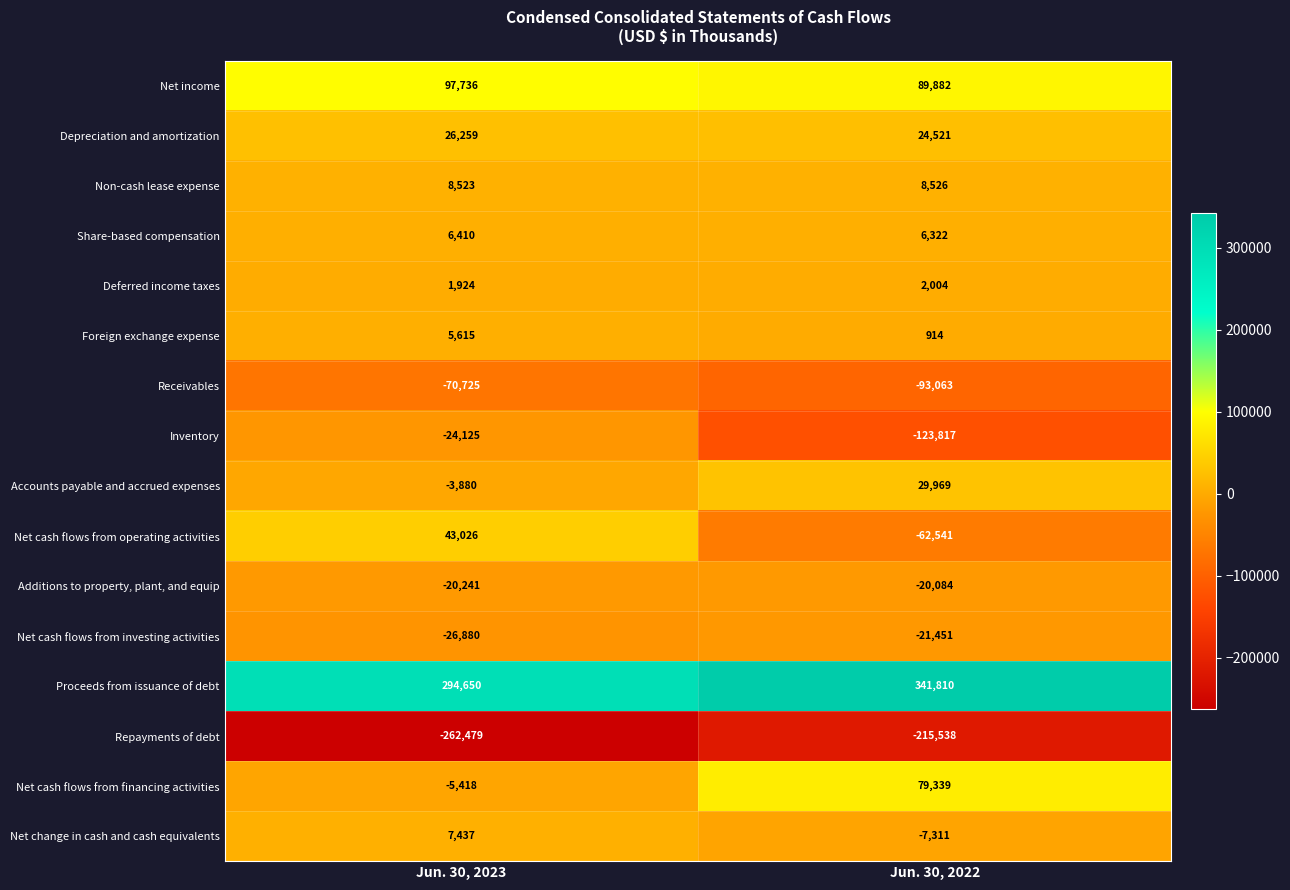

At how many categories does at least one series exceed 6206?

2